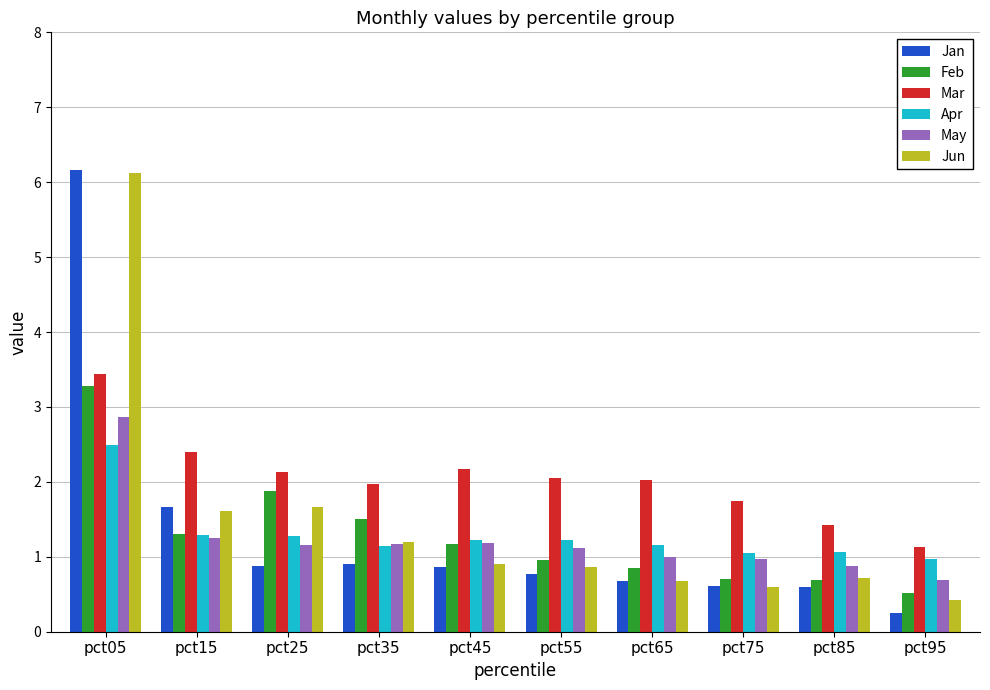

Is it true that Mar equals 3.3 at pct55?

False